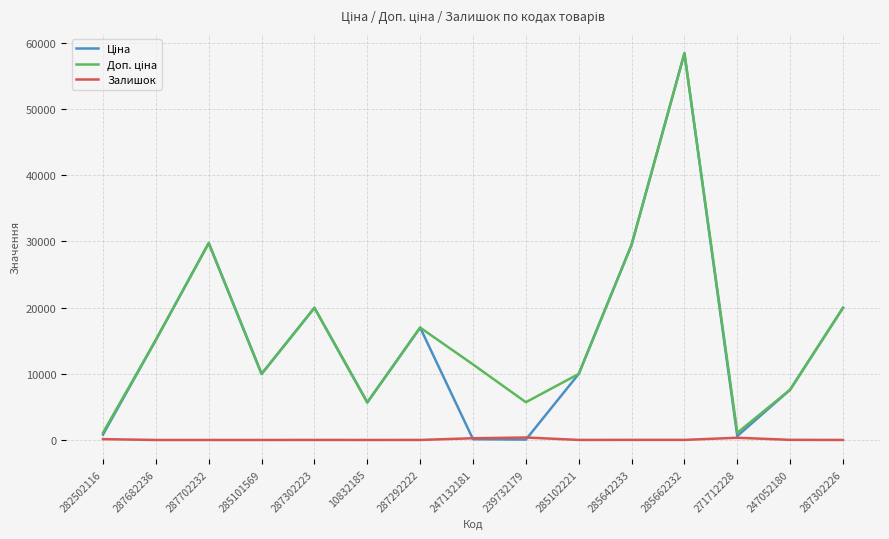

At which category is the sum across all series the highest?

285662232